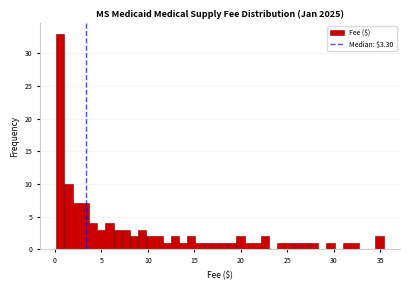

Read against the x-axis, roughly where is the centre of the tallest bar?

0.5